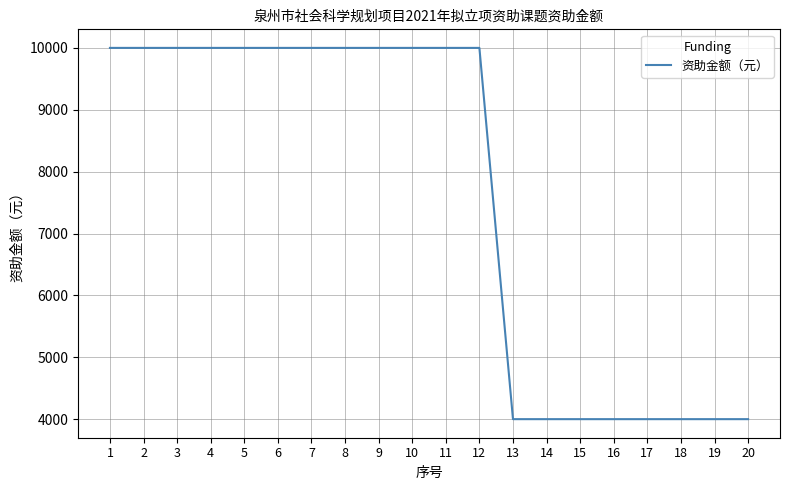

The value at 7 is 10000. True or false?

True